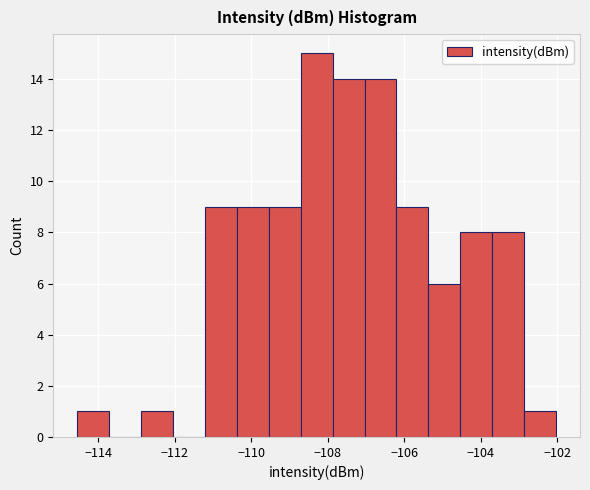

What is the height of the bar covering -107.0 to -106.2 on the x-axis? Neither the bar edges nor the heights are printed on the chart, so give them approximately, as read against the axes.

14